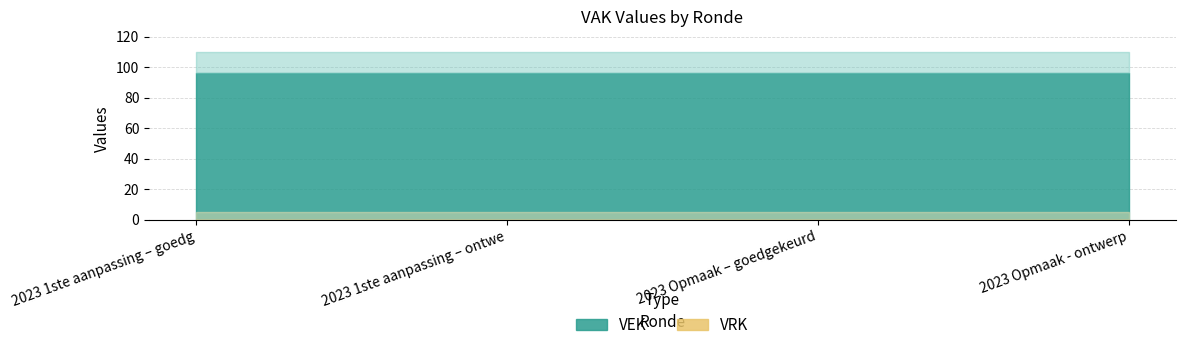

Which category has the lowest value in the VRK series?

2023 1ste aanpassing – goedgekeurd